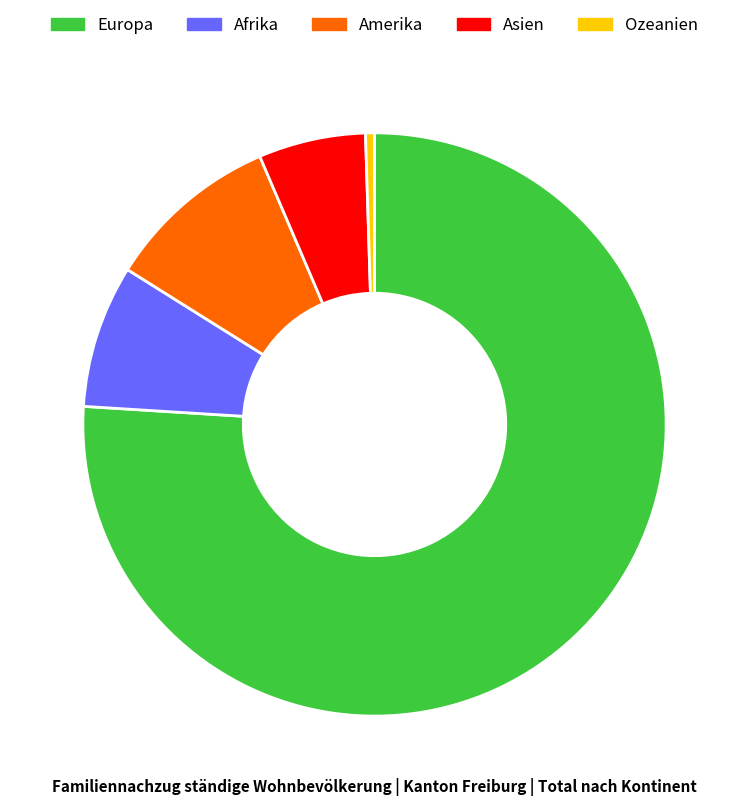

Is it true that Amerika is 18% of the pie?

False